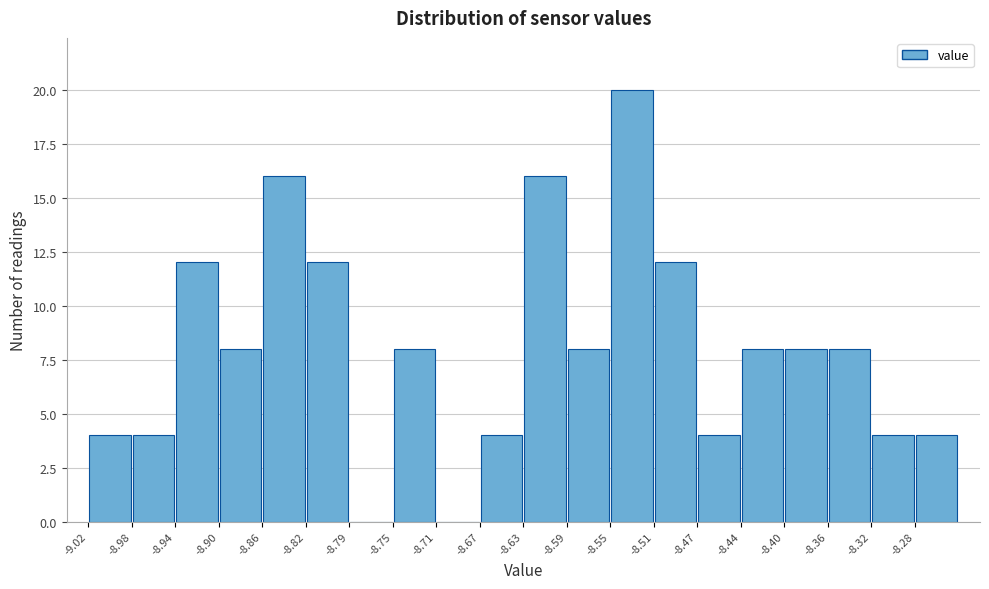

Which range on the x-axis has the tallest bar?

-8.552 to -8.513